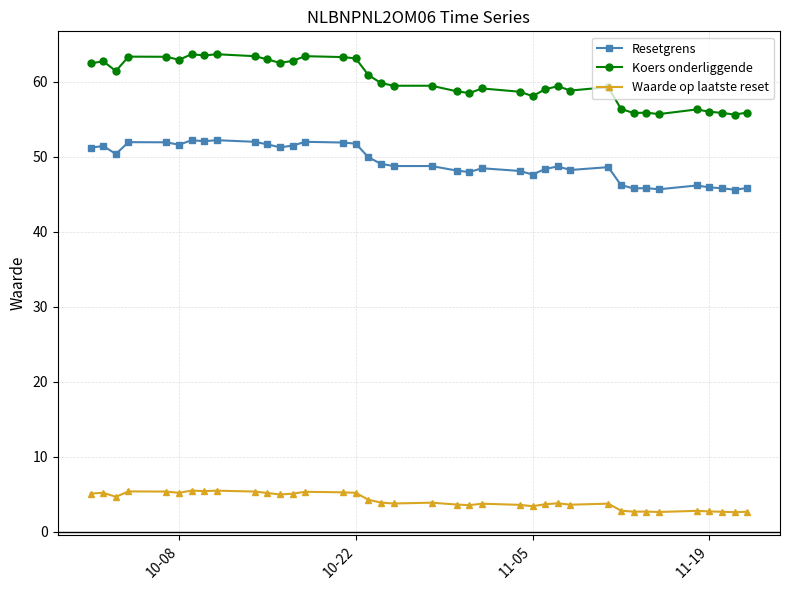

True or false: Resetgrens has more than 2 points higher than both neighbors.

True